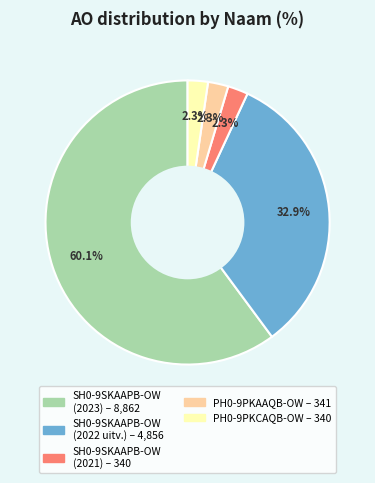

How many slices are in this pie chart?

5